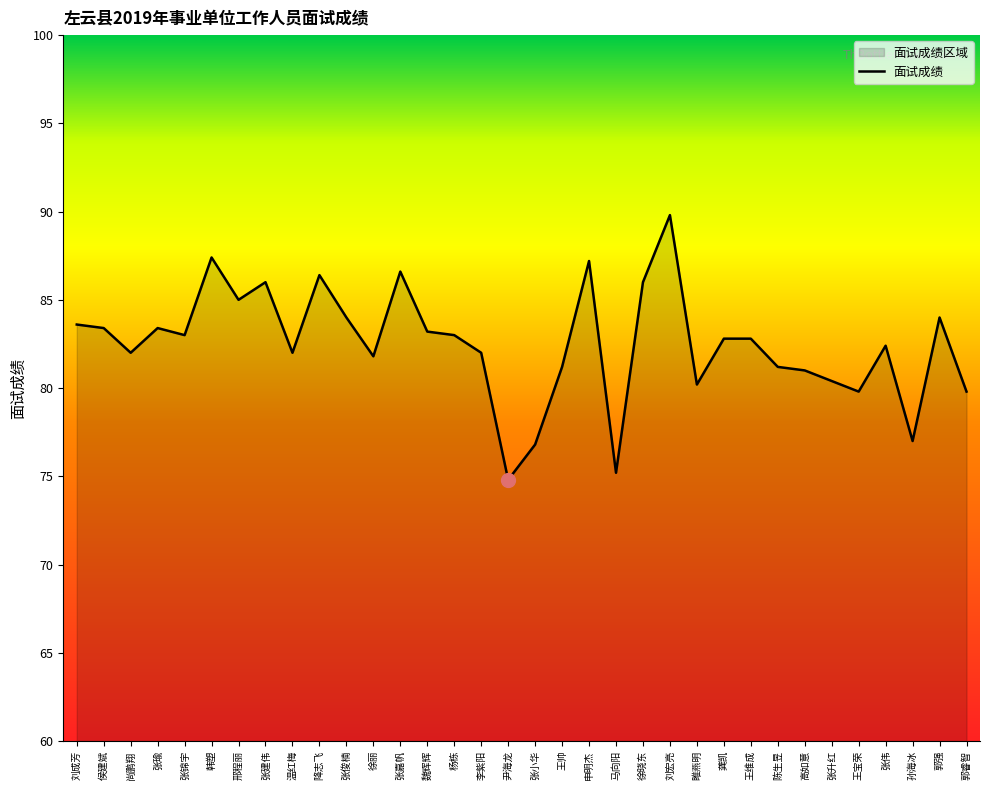

Approximately how many times larger is the value at 张俊楠 compared to 邢程丽?

1.0